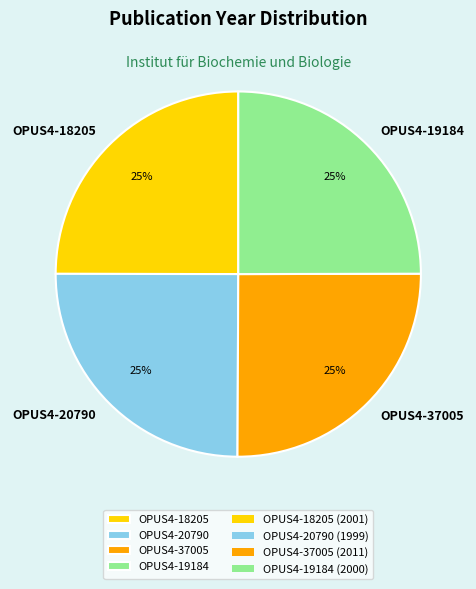

What is the ratio of the value at OPUS4-19184 to the value at OPUS4-18205?

1.0